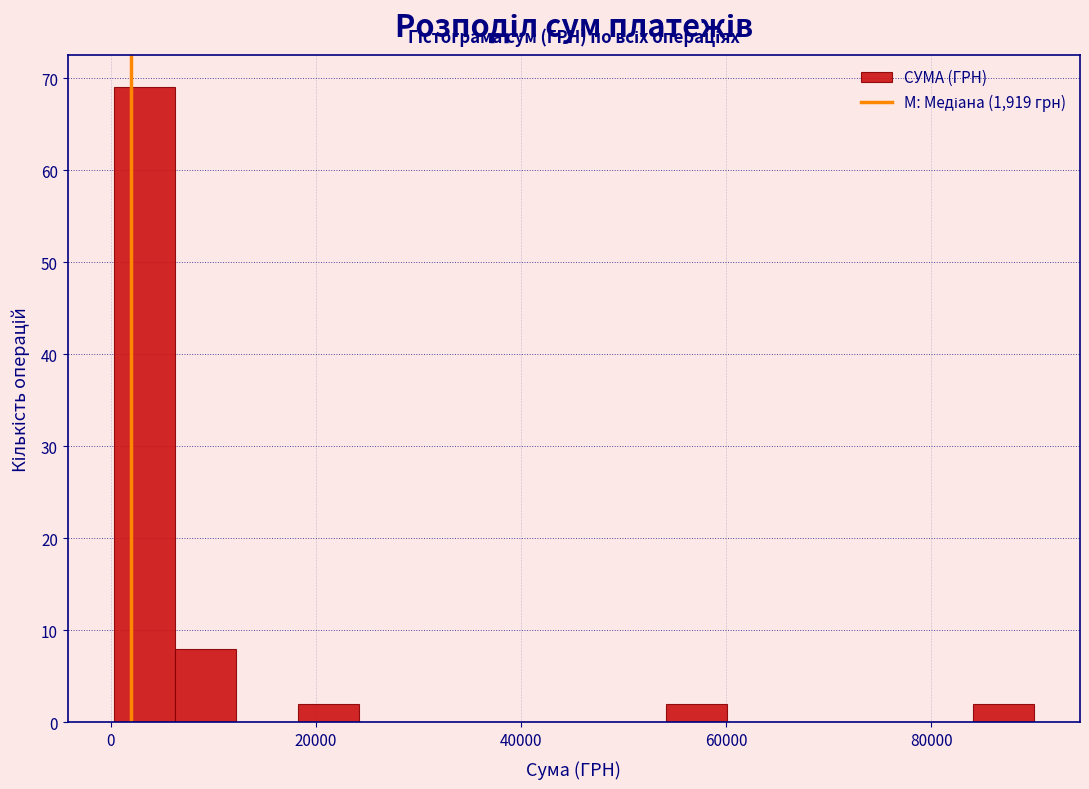

Read against the x-axis, roughly where is the centre of the tallest bar?

4000